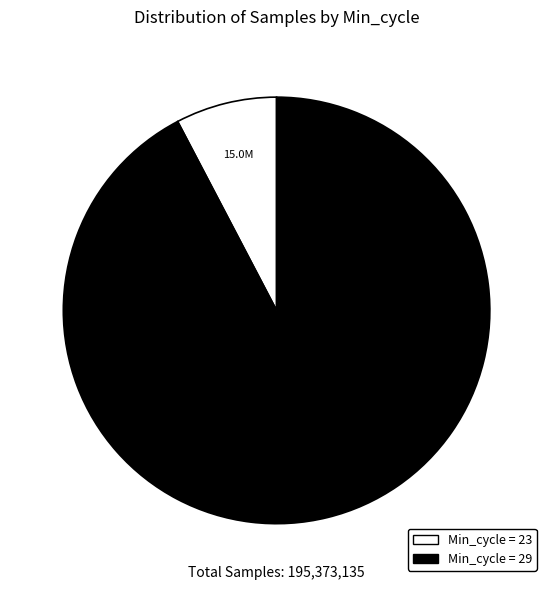

Is there any slice that represents more than half of the pie?

Yes